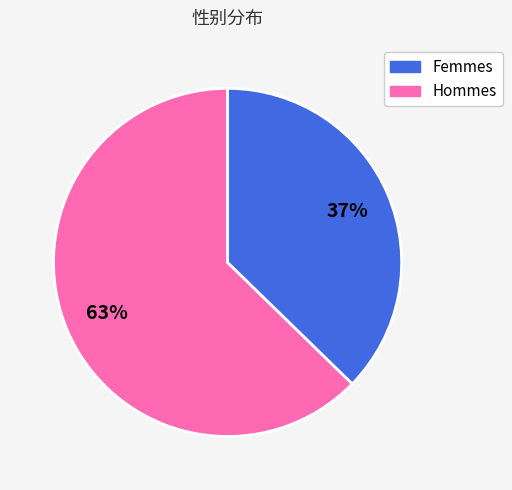

To the nearest percent, what is the average slice percentage?

50%